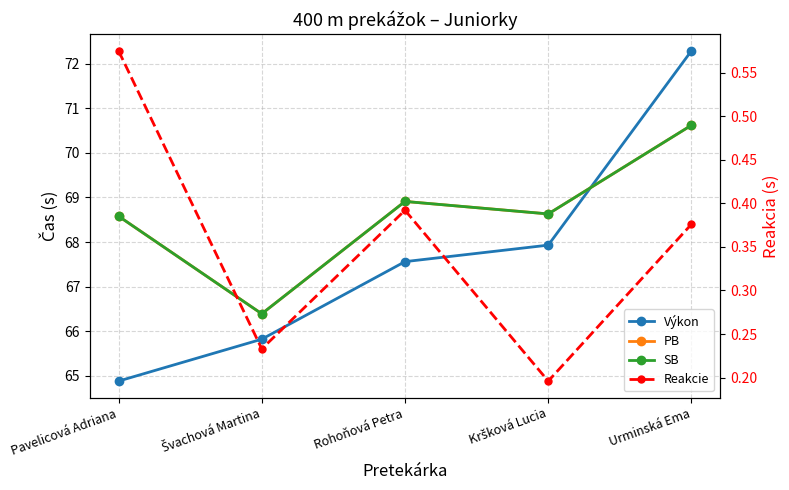

Does the chart display data point markers on the line(s)?

Yes